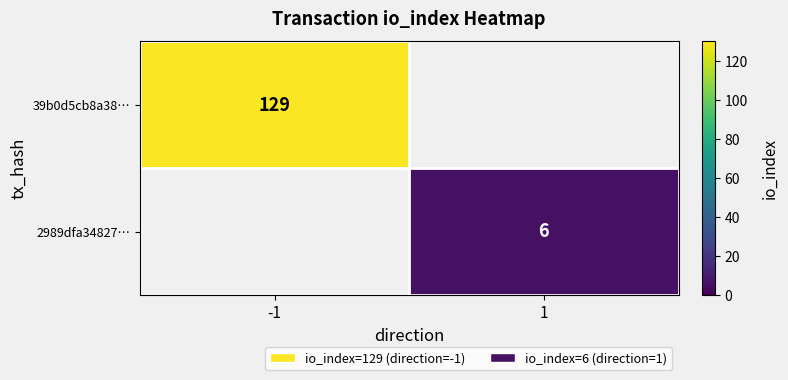

Is it true that 2989dfa34827… equals 6 at 1?

True